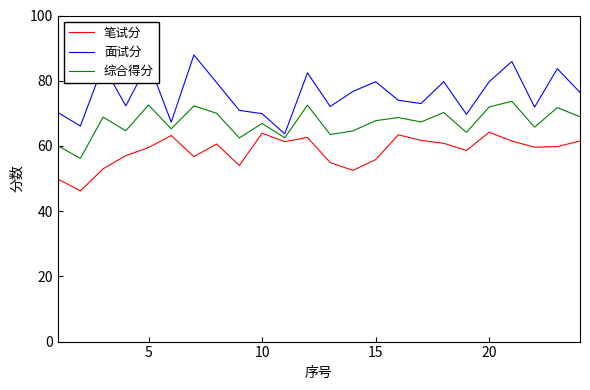

At 20, list the series in order from smallest to largest.

笔试分, 综合得分, 面试分